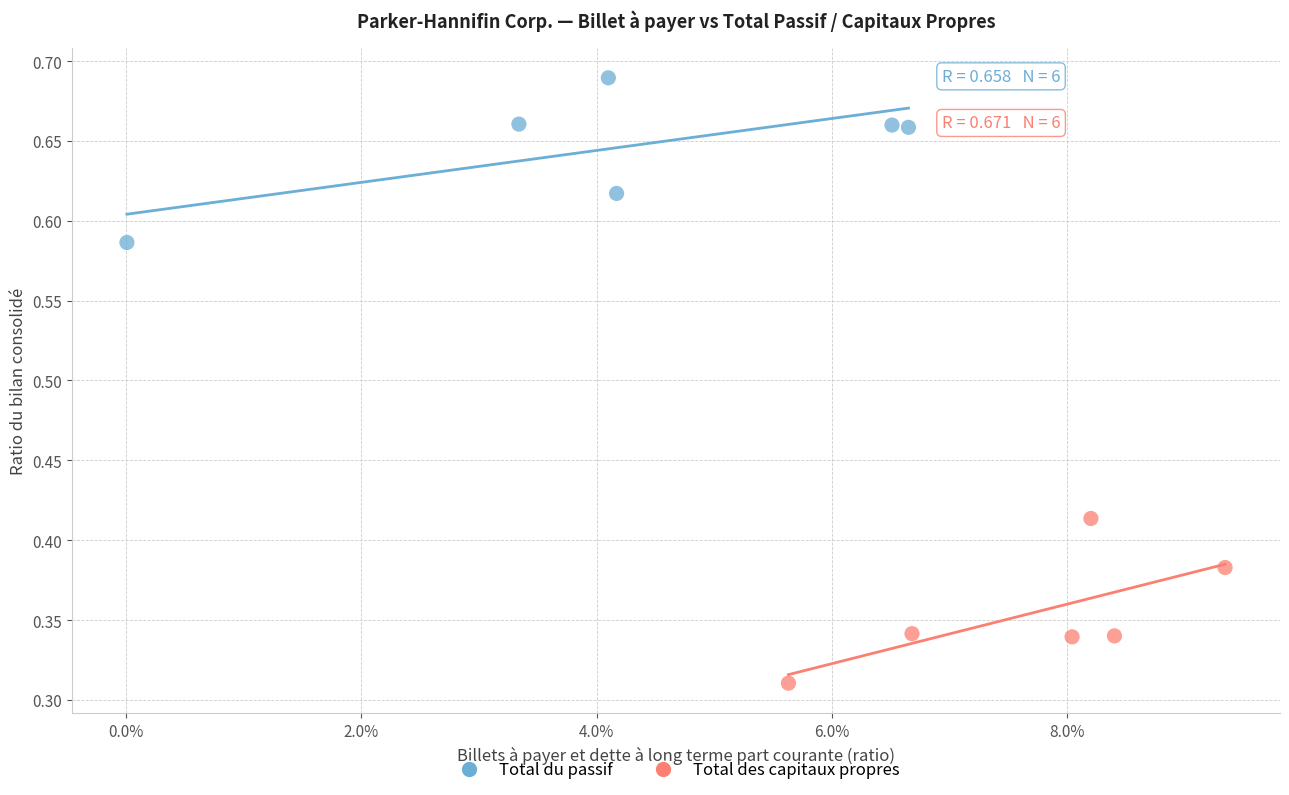

What are all the series names shown in the legend?

Total du passif, Total des capitaux propres